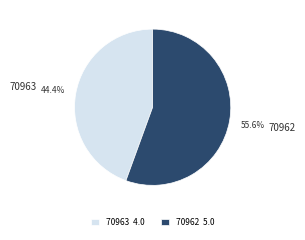

What is the majority slice?

70962